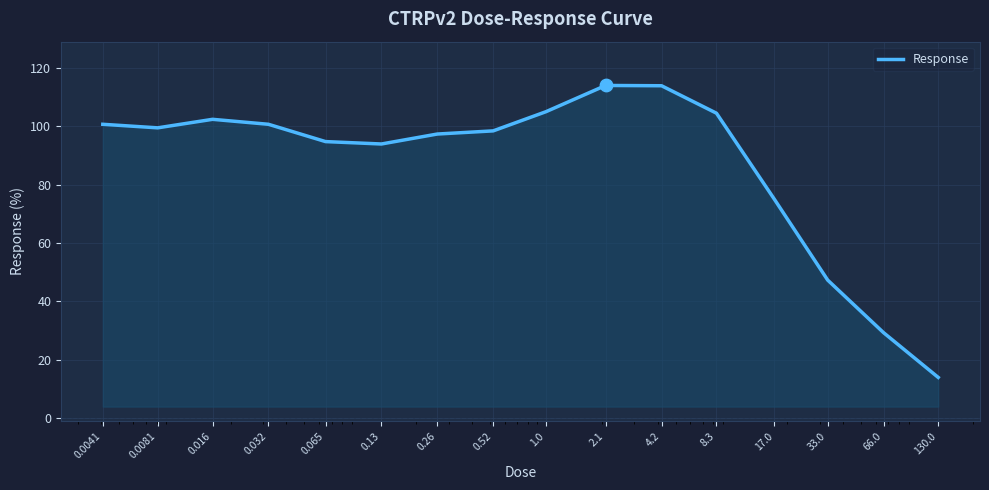

What is the maximum value shown in the chart?

114.0